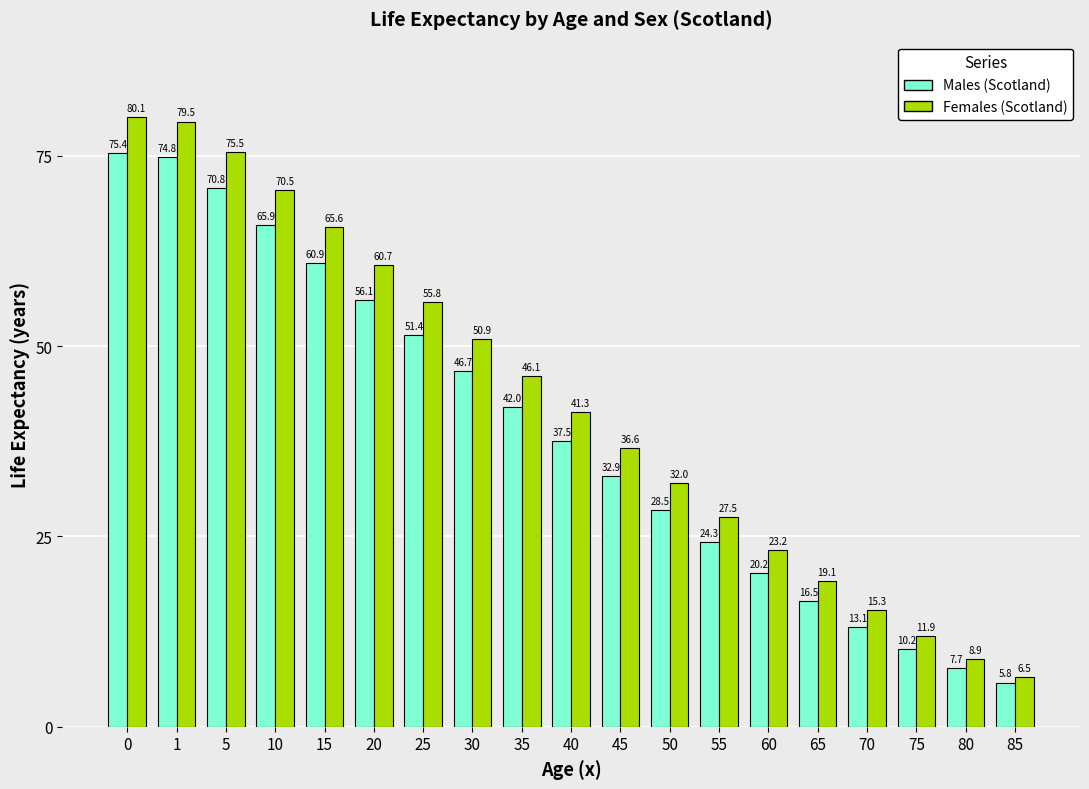

Reading left to right, transcribe all the data shown in this chart.

Males (Scotland): 75.4	74.8	70.8	65.9	60.9	56.1	51.4	46.7	42.0	37.5	32.9	28.5	24.3	20.2	16.5	13.1	10.2	7.7	5.8
Females (Scotland): 80.1	79.5	75.5	70.5	65.6	60.7	55.8	50.9	46.1	41.3	36.6	32.0	27.5	23.2	19.1	15.3	11.9	8.9	6.5